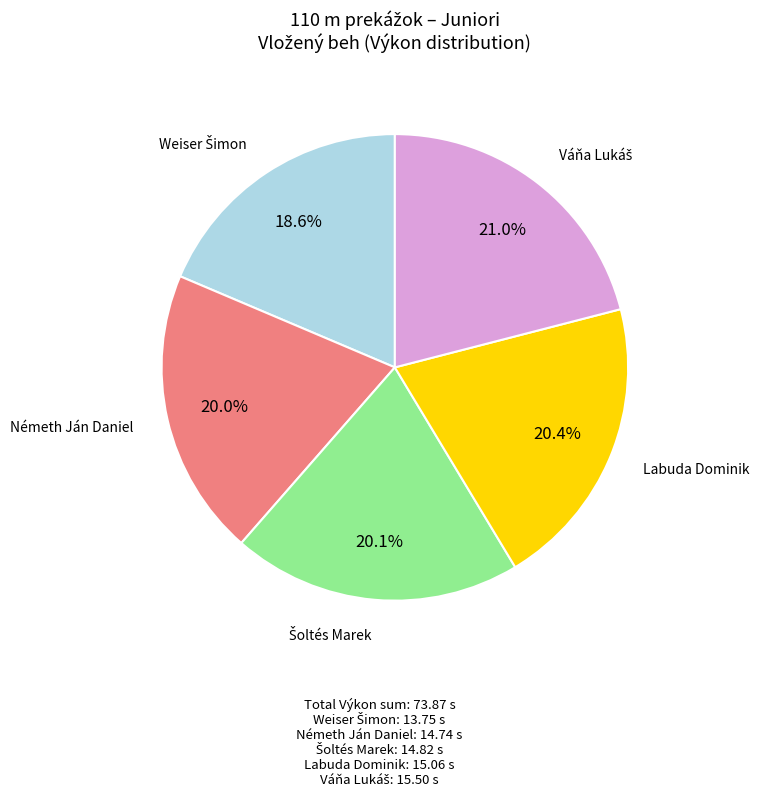

Is there any slice that represents more than half of the pie?

No